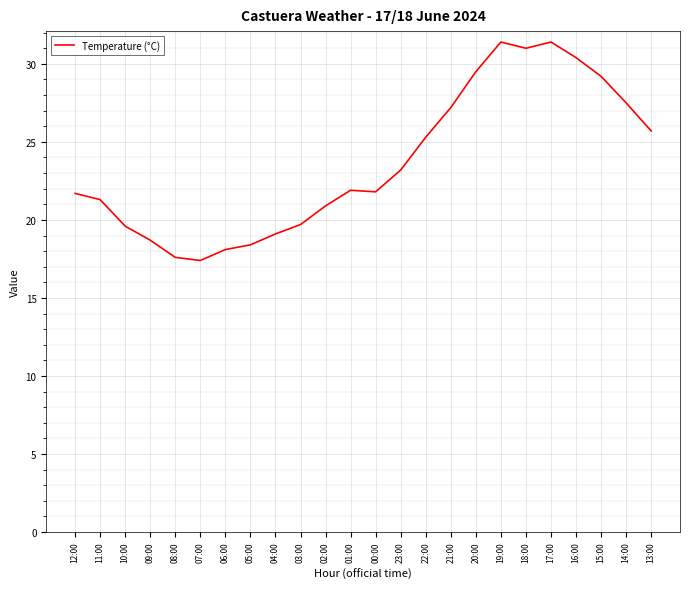

The chart shows a value of 20.9 at 02:00. True or false?

True